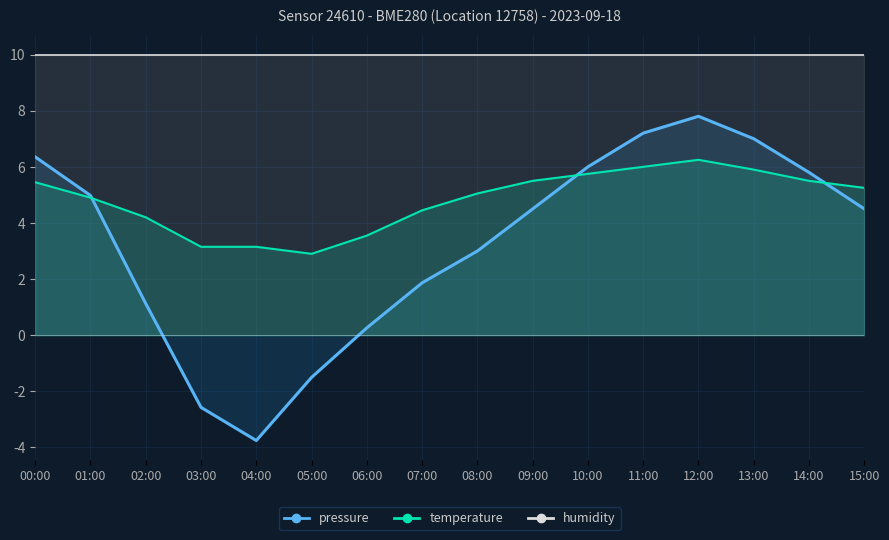

True or false: pressure and temperature intersect in this chart.

True